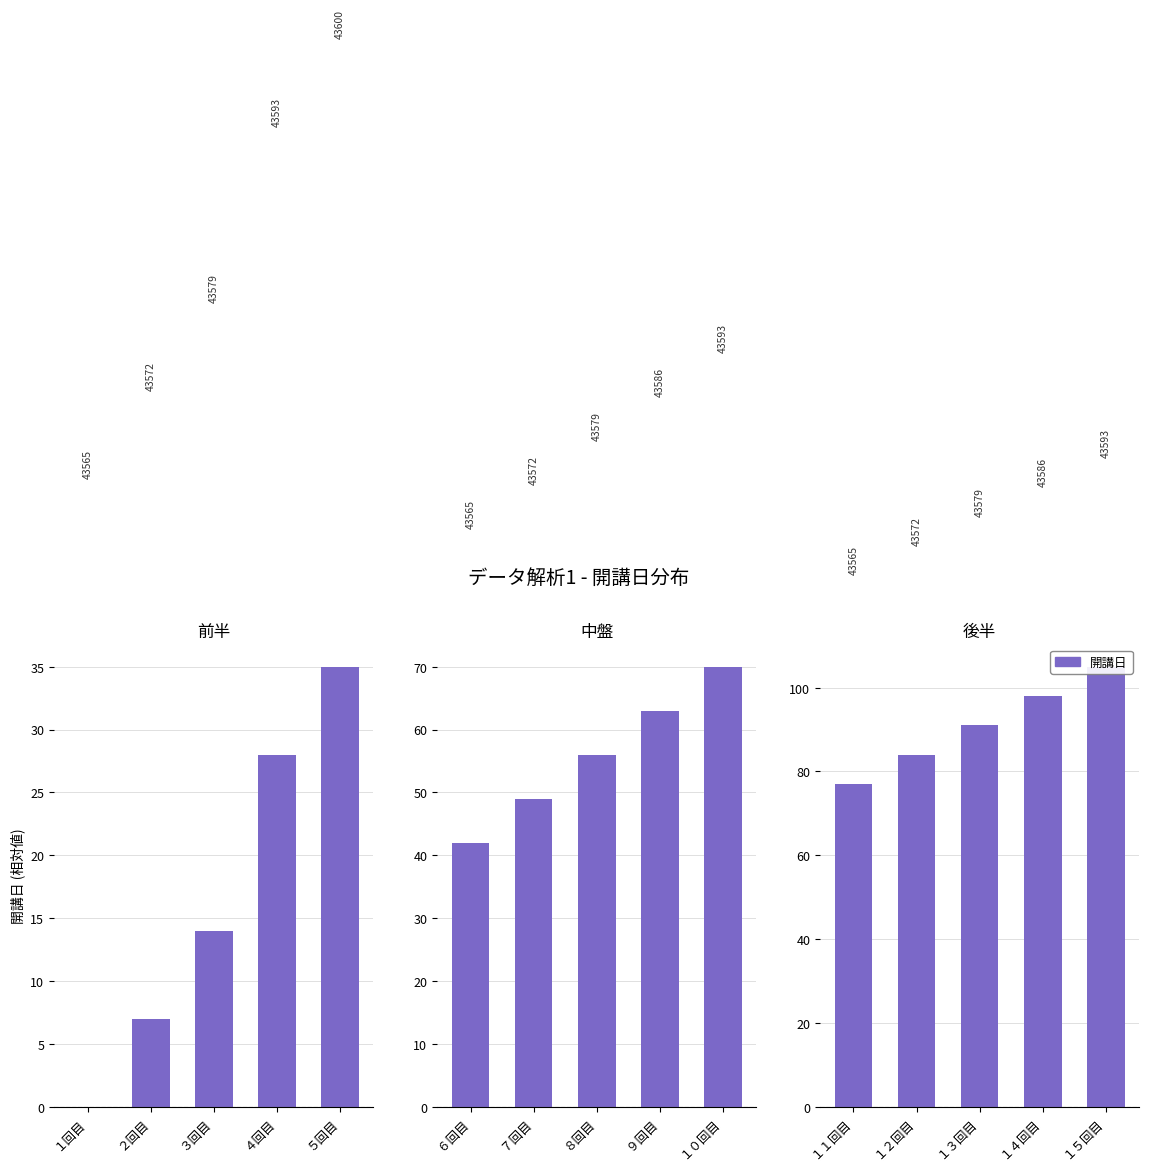

How many categories are shown in the chart?

5